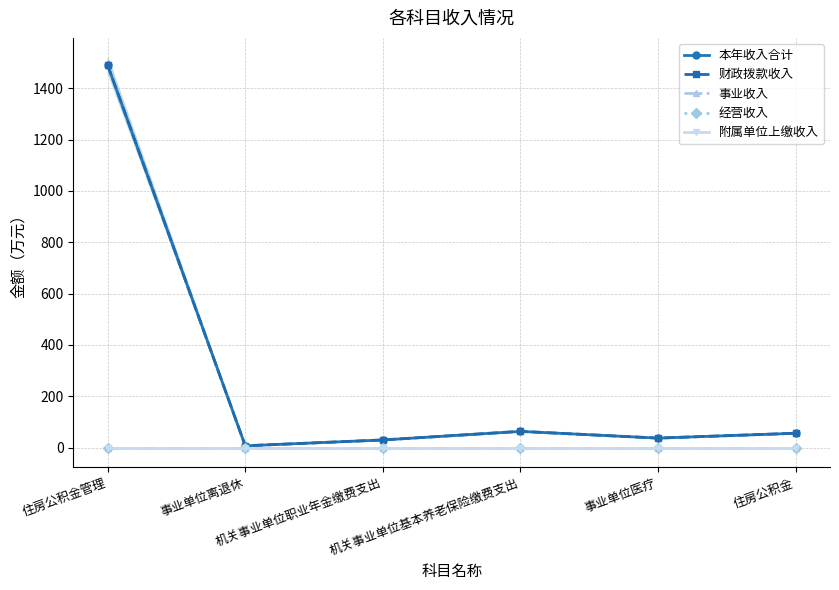

What is the total value across all series at 住房公积金管理?

2979.5